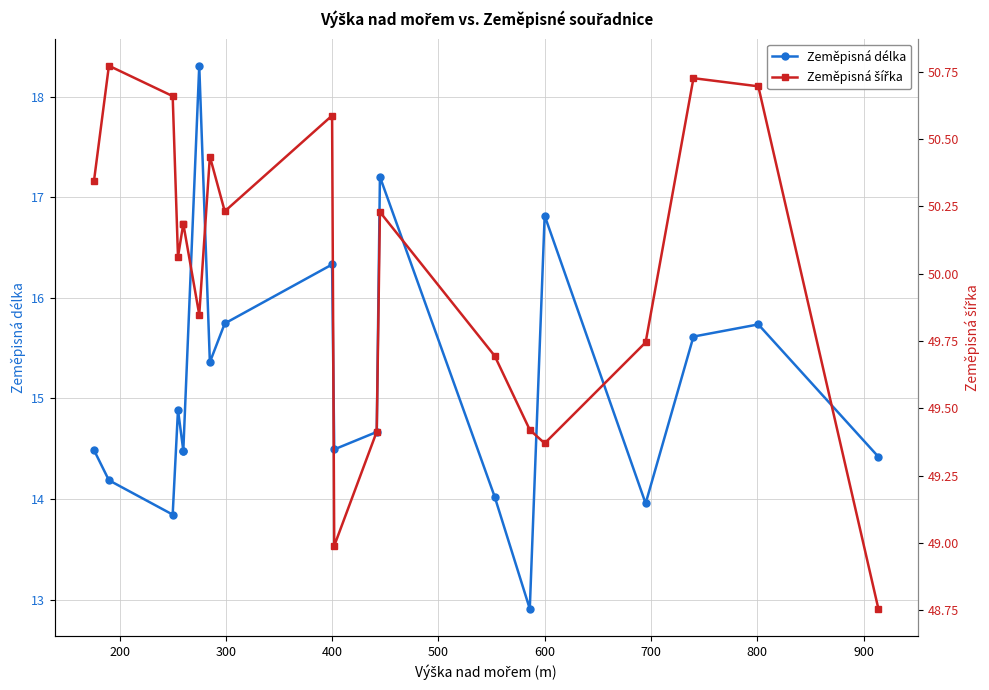

True or false: Zeměpisná šířka and Zeměpisná délka intersect in this chart.

False